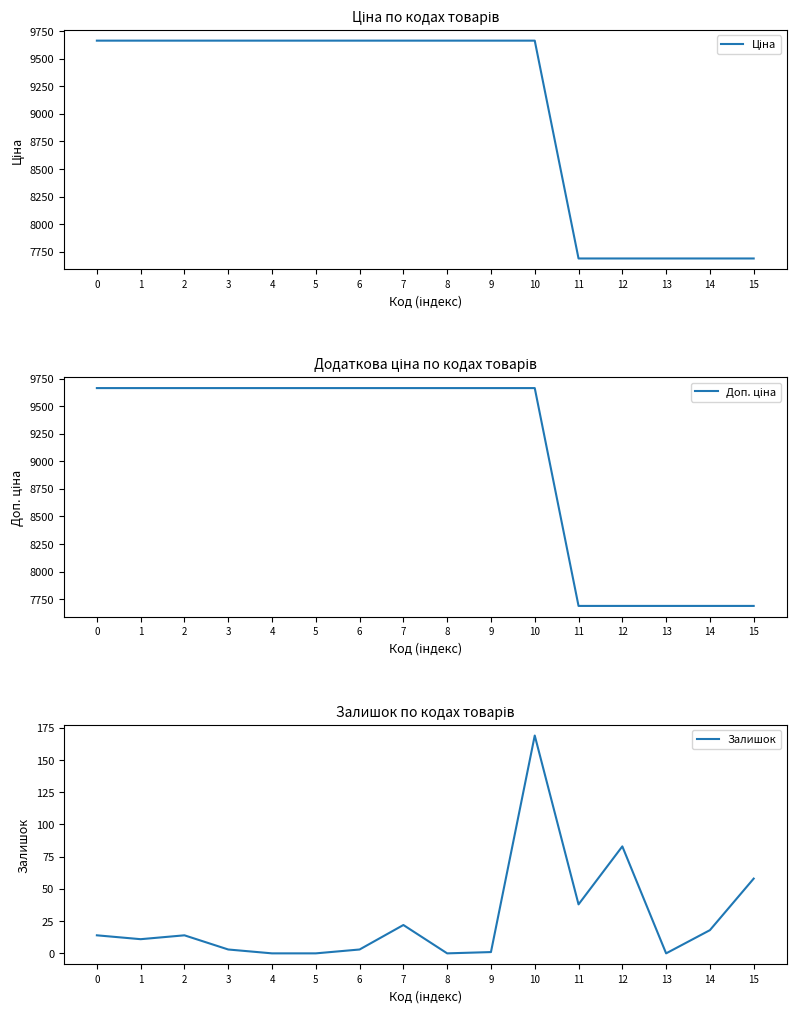

True or false: Ціна and Залишок cross at least once.

False